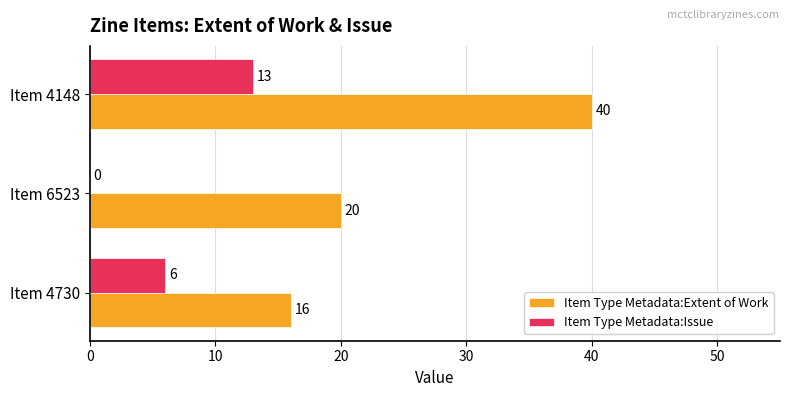

How many Item Type Metadata:Issue values are between 0 and 13?

3